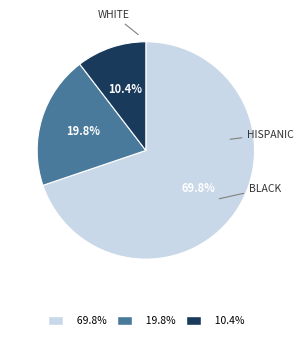

Is there a majority slice in this chart?

Yes